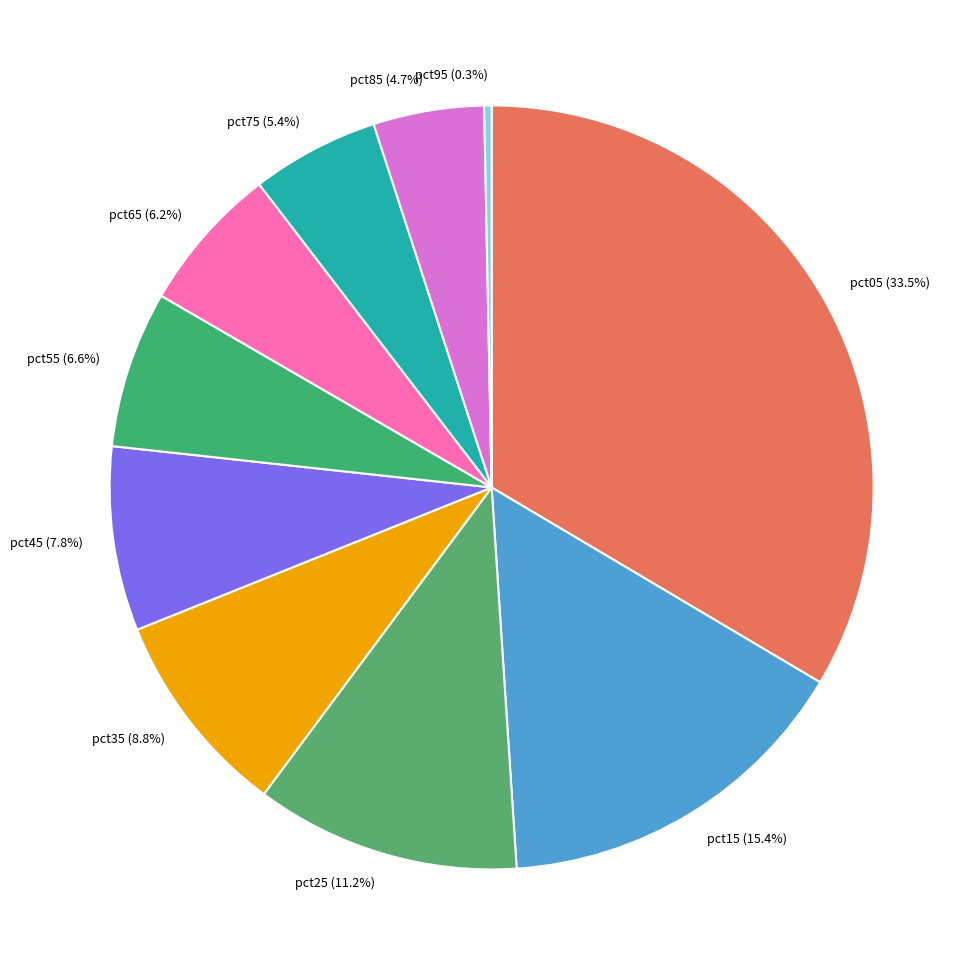

How many segments does this pie chart have?

10